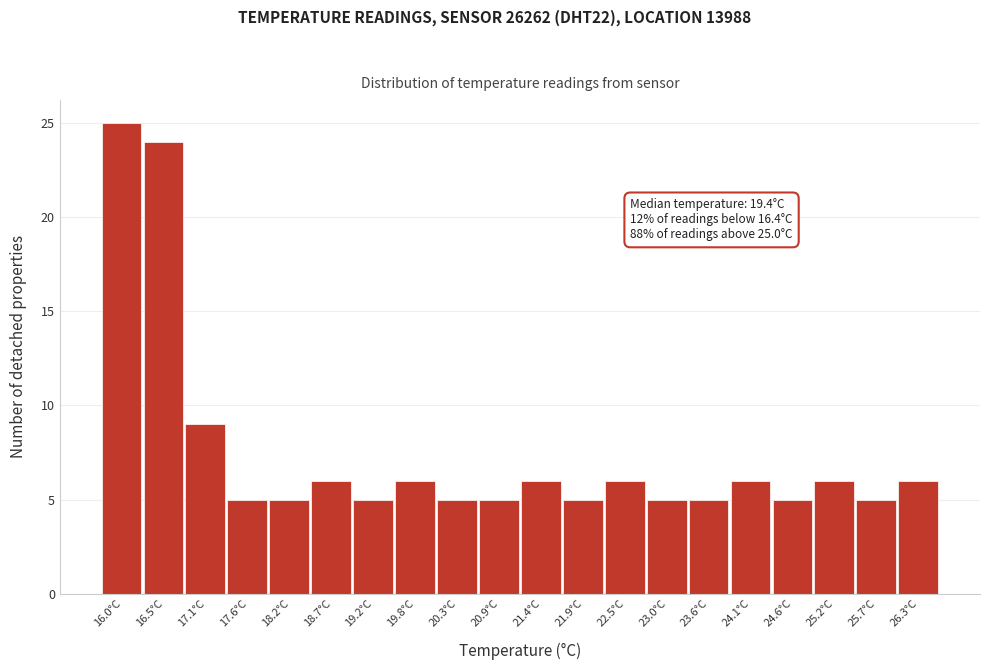

Reading right to left, list all the values displayed in this chart.

26.3°C=6	25.7°C=5	25.2°C=6	24.6°C=5	24.1°C=6	23.6°C=5	23.0°C=5	22.5°C=6	21.9°C=5	21.4°C=6	20.9°C=5	20.3°C=5	19.8°C=6	19.2°C=5	18.7°C=6	18.2°C=5	17.6°C=5	17.1°C=9	16.5°C=24	16.0°C=25